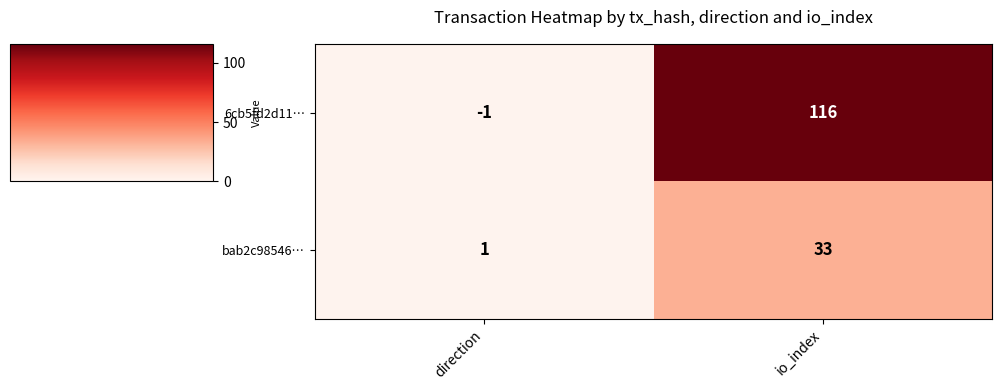

Rank the series by their average value, from lowest to highest.

bab2c98546…, 6cb5fd2d11…